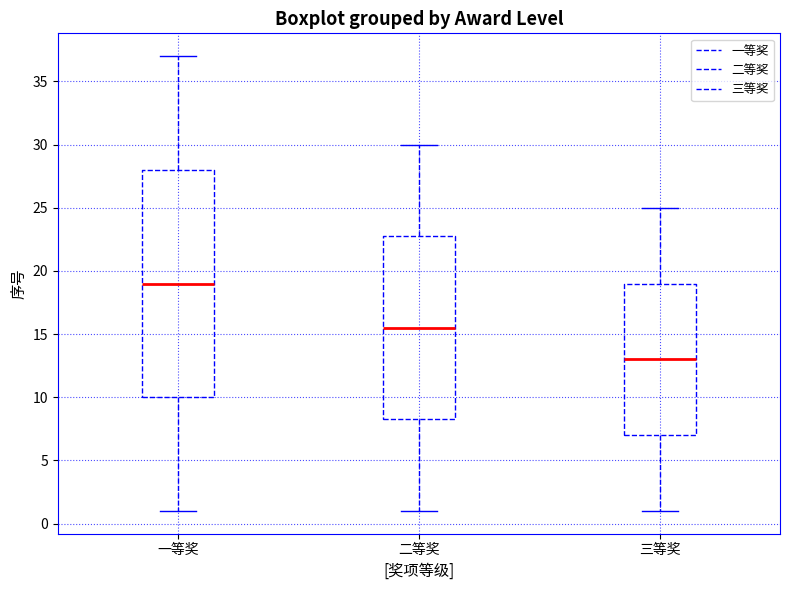

Reading left to right, read every box against the y-axis: the position of its median line, the range the box covers, and the ends of its whiskers. The values are not printed on the chart, so give them approximately, as read against the axis.

一等奖: median 19.0, box 10.0 to 28.0, whiskers 1.0 to 37.0
二等奖: median 15.5, box 8.5 to 23.0, whiskers 1.0 to 30.0
三等奖: median 13.0, box 7.0 to 19.0, whiskers 1.0 to 25.0